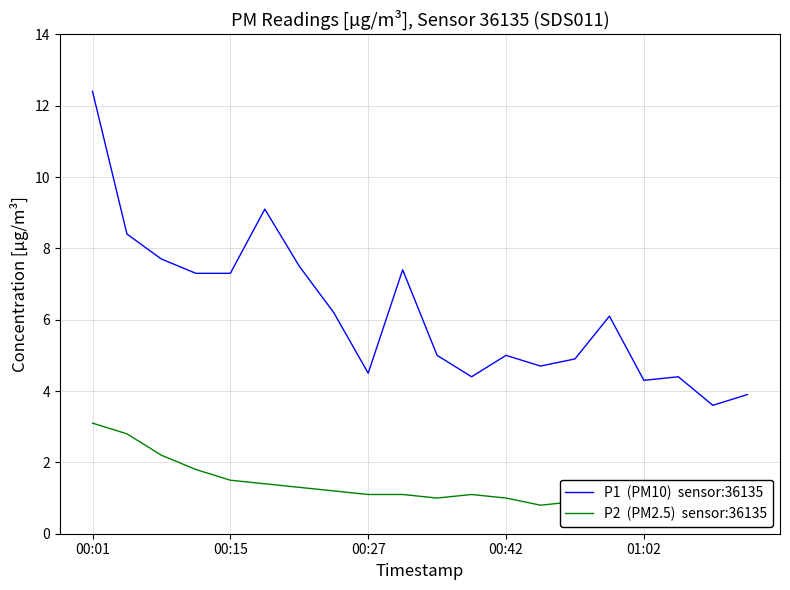

True or false: P1  (PM10)  sensor:36135 and P2  (PM2.5)  sensor:36135 cross at least once.

False